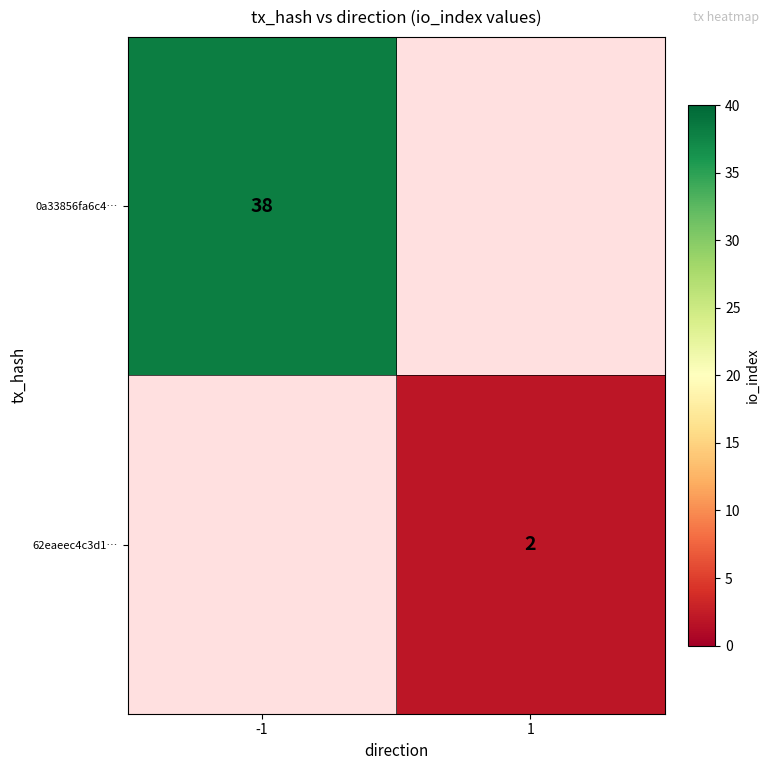

Is it true that 0a33856fa6c4… equals 38 at -1?

True